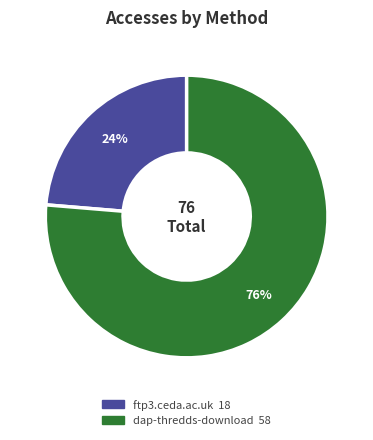

How many segments does this pie chart have?

2